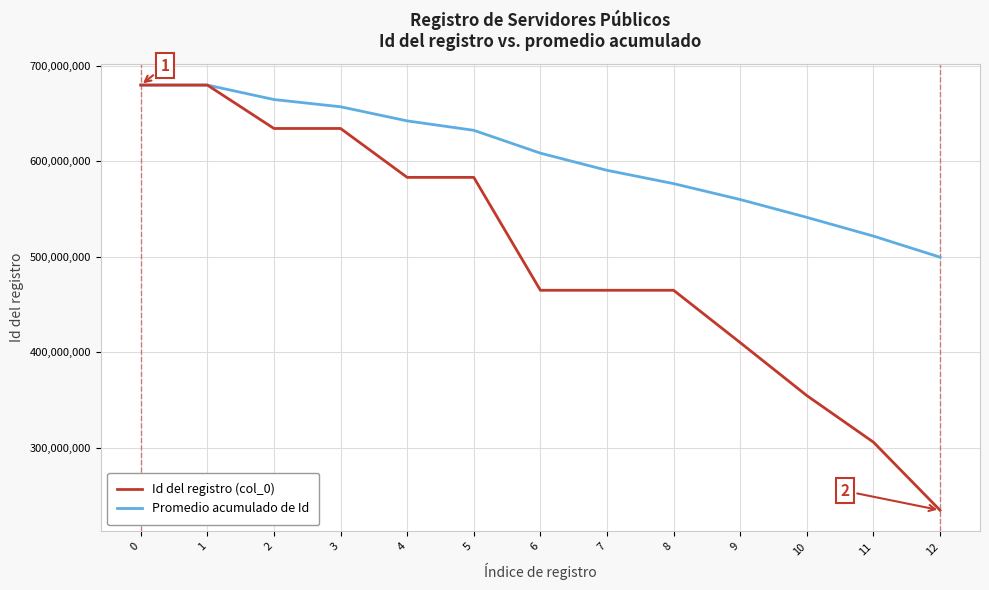

The Id del registro (col_0) series shows 465061433.0 at 8. True or false?

True